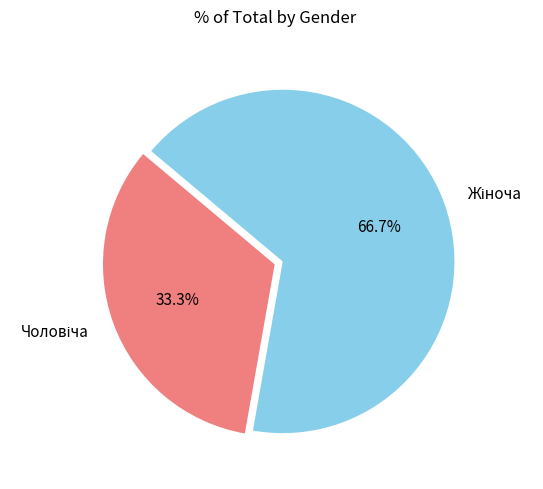

Is there any slice that represents more than half of the pie?

Yes